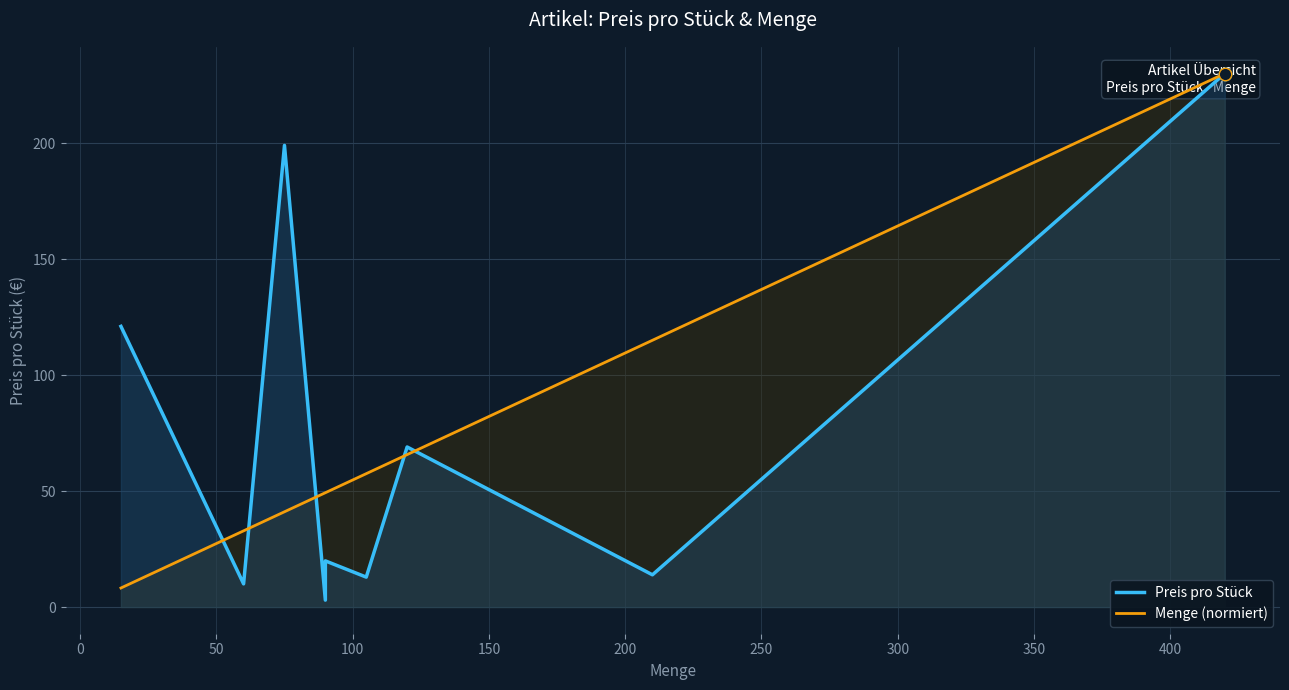

Which series changed the most between 100 and 200?

Preis pro Stück